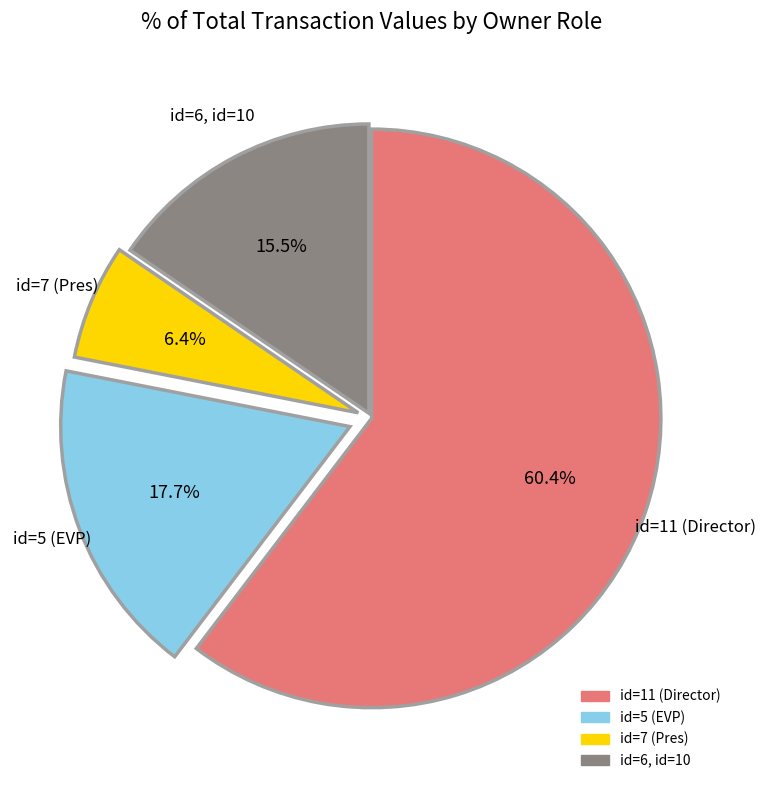

Count the number of slices in the pie.

4